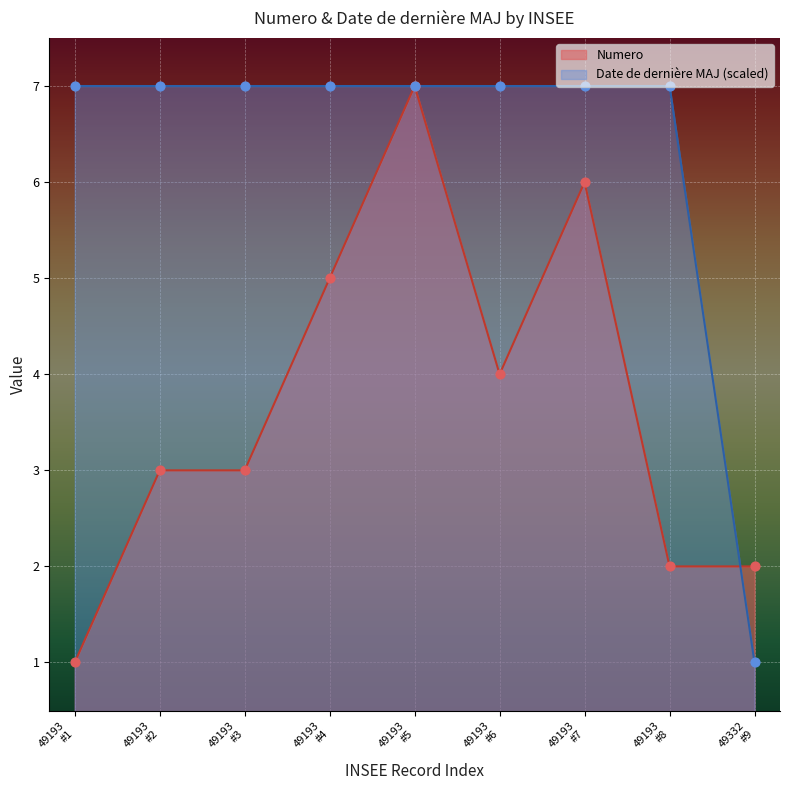

What are all the series names shown in the legend?

Numero, Date de dernière MAJ (scaled)